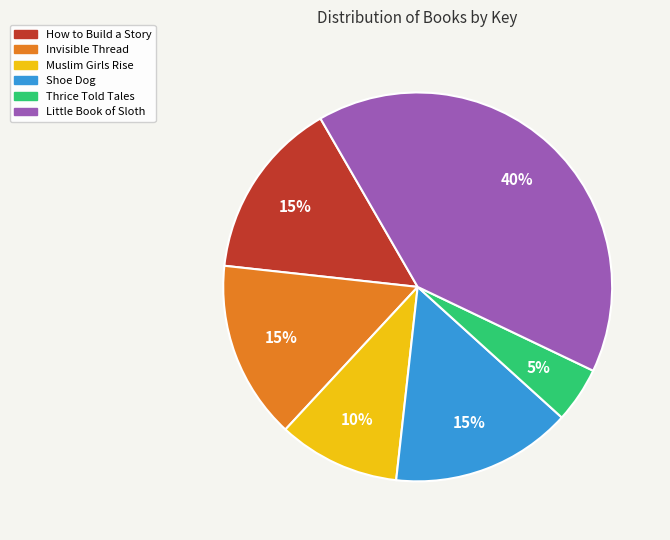

Combined, do Invisible Thread and Little Book of Sloth account for over 50%?

Yes